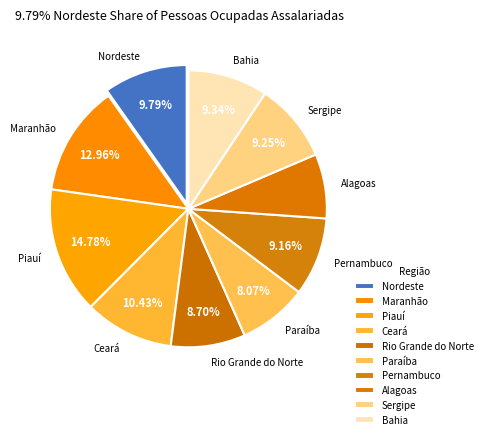

To the nearest percent, what is the average slice percentage?

10%